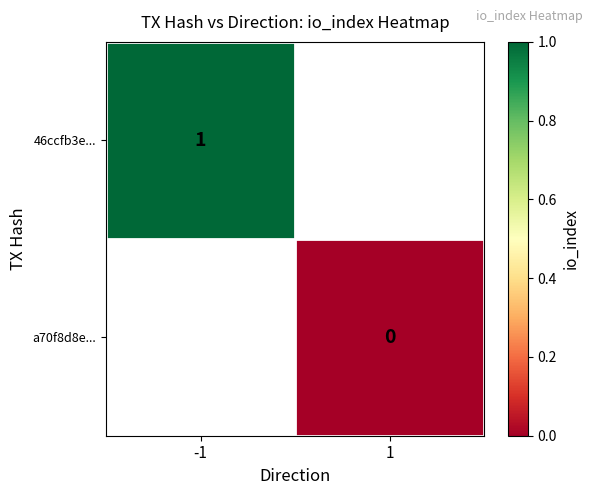

Is it true that 46ccfb3e... equals 1 at -1?

True